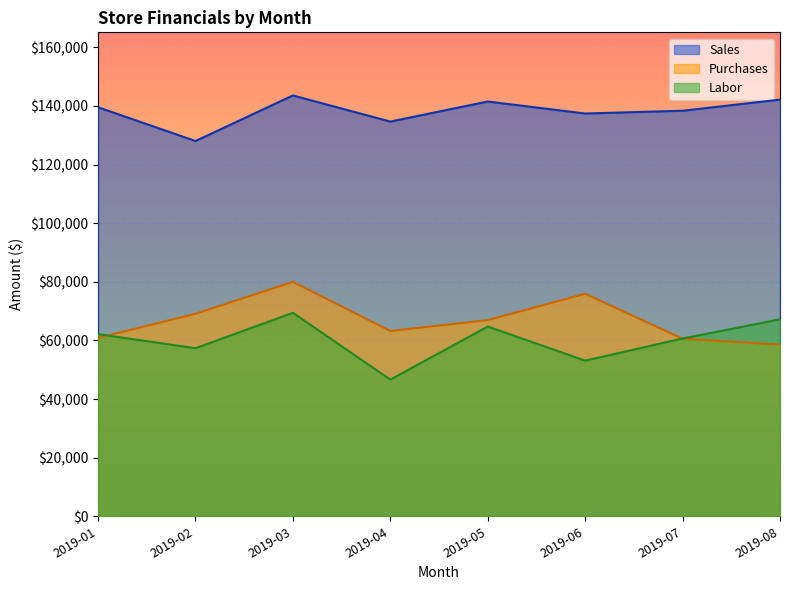

What is the difference between the second highest and minimum values in the Purchases series?

17331.4